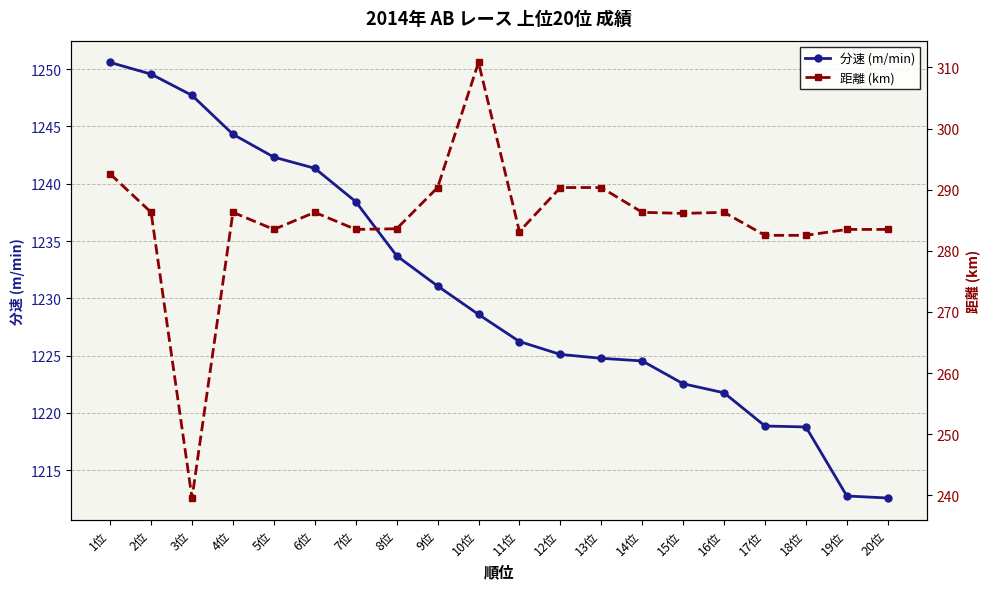

What is the sum of all 距離 (km) values?

5697.4